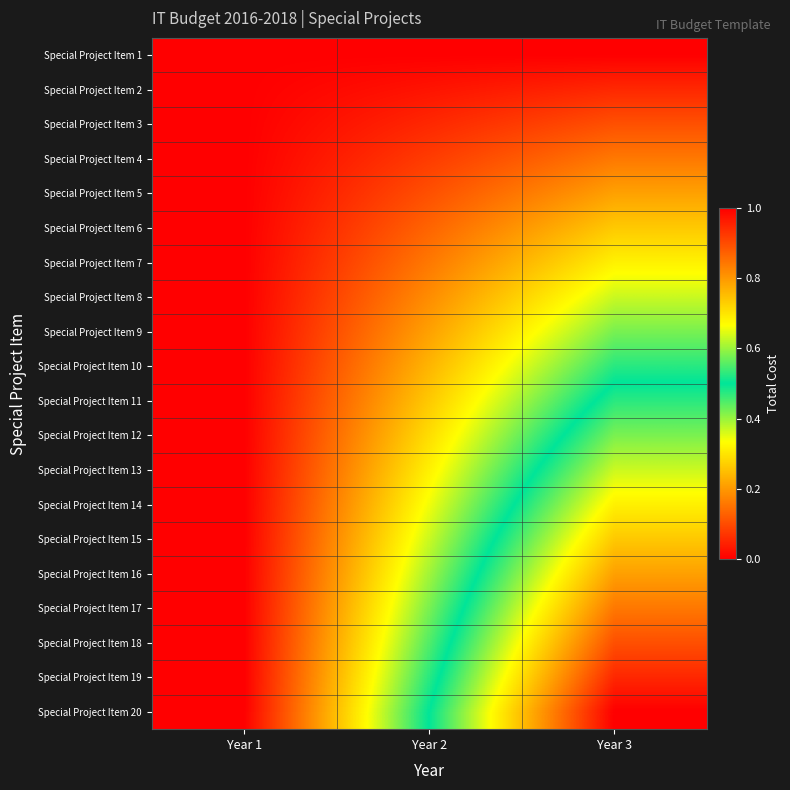

Reading left to right, transcribe all the data shown in this chart.

Special Project Item 1: Year 1=0.0	Year 2=0.0	Year 3=0.0
Special Project Item 2: Year 1=0.0	Year 2=0.0	Year 3=0.1
Special Project Item 3: Year 1=0.0	Year 2=0.1	Year 3=0.1
Special Project Item 4: Year 1=0.0	Year 2=0.1	Year 3=0.2
Special Project Item 5: Year 1=0.0	Year 2=0.1	Year 3=0.2
Special Project Item 6: Year 1=0.0	Year 2=0.1	Year 3=0.3
Special Project Item 7: Year 1=0.0	Year 2=0.2	Year 3=0.3
Special Project Item 8: Year 1=0.0	Year 2=0.2	Year 3=0.4
Special Project Item 9: Year 1=0.0	Year 2=0.2	Year 3=0.4
Special Project Item 10: Year 1=0.0	Year 2=0.2	Year 3=0.5
Special Project Item 11: Year 1=0.0	Year 2=0.3	Year 3=0.5
Special Project Item 12: Year 1=0.0	Year 2=0.3	Year 3=0.6
Special Project Item 13: Year 1=0.0	Year 2=0.3	Year 3=0.6
Special Project Item 14: Year 1=0.0	Year 2=0.3	Year 3=0.7
Special Project Item 15: Year 1=0.0	Year 2=0.4	Year 3=0.7
Special Project Item 16: Year 1=0.0	Year 2=0.4	Year 3=0.8
Special Project Item 17: Year 1=0.0	Year 2=0.4	Year 3=0.8
Special Project Item 18: Year 1=0.0	Year 2=0.4	Year 3=0.9
Special Project Item 19: Year 1=0.0	Year 2=0.5	Year 3=0.9
Special Project Item 20: Year 1=0.0	Year 2=0.5	Year 3=1.0